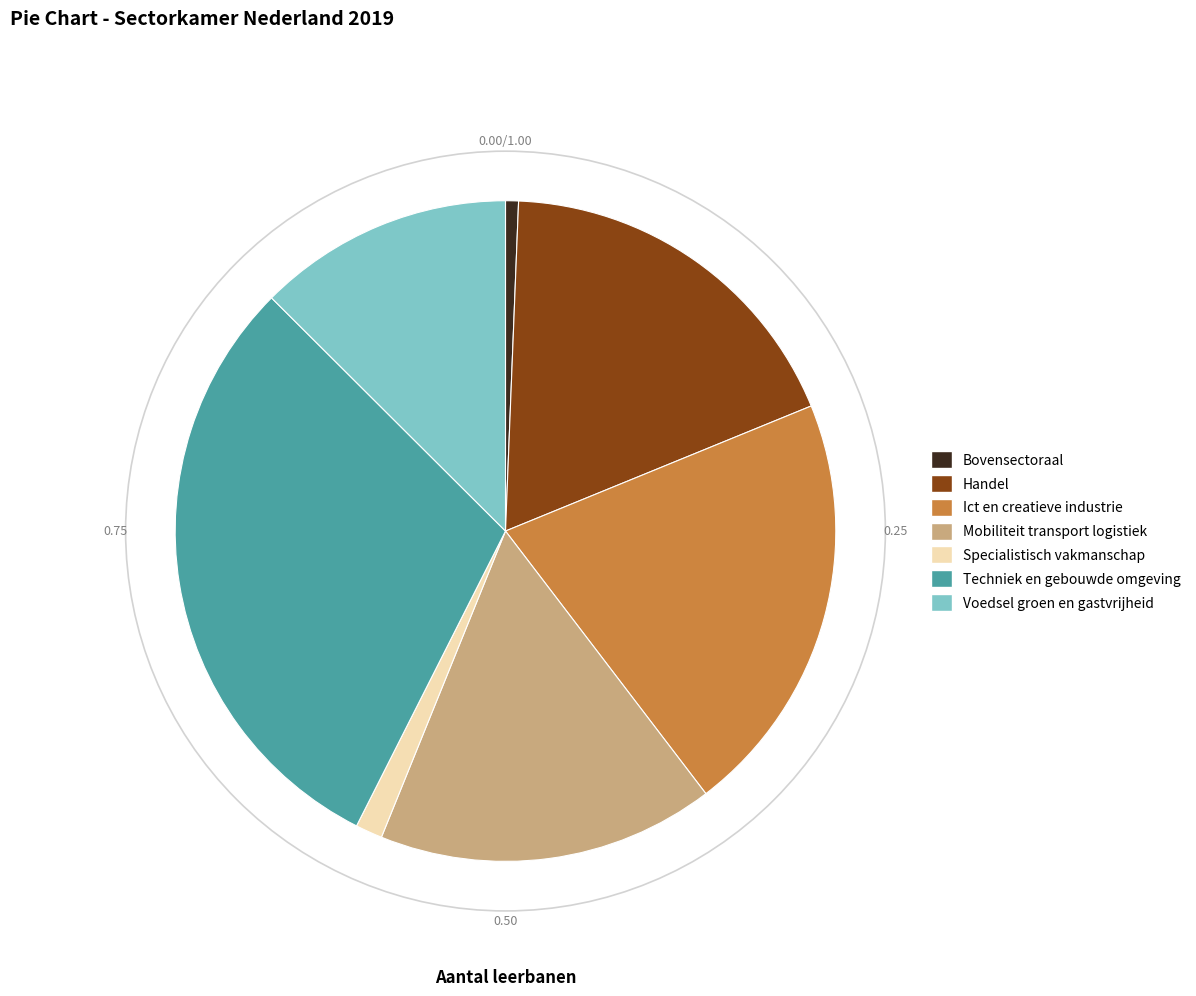

Is the sum of Specialistisch vakmanschap and Techniek en gebouwde omgeving greater than half?

No